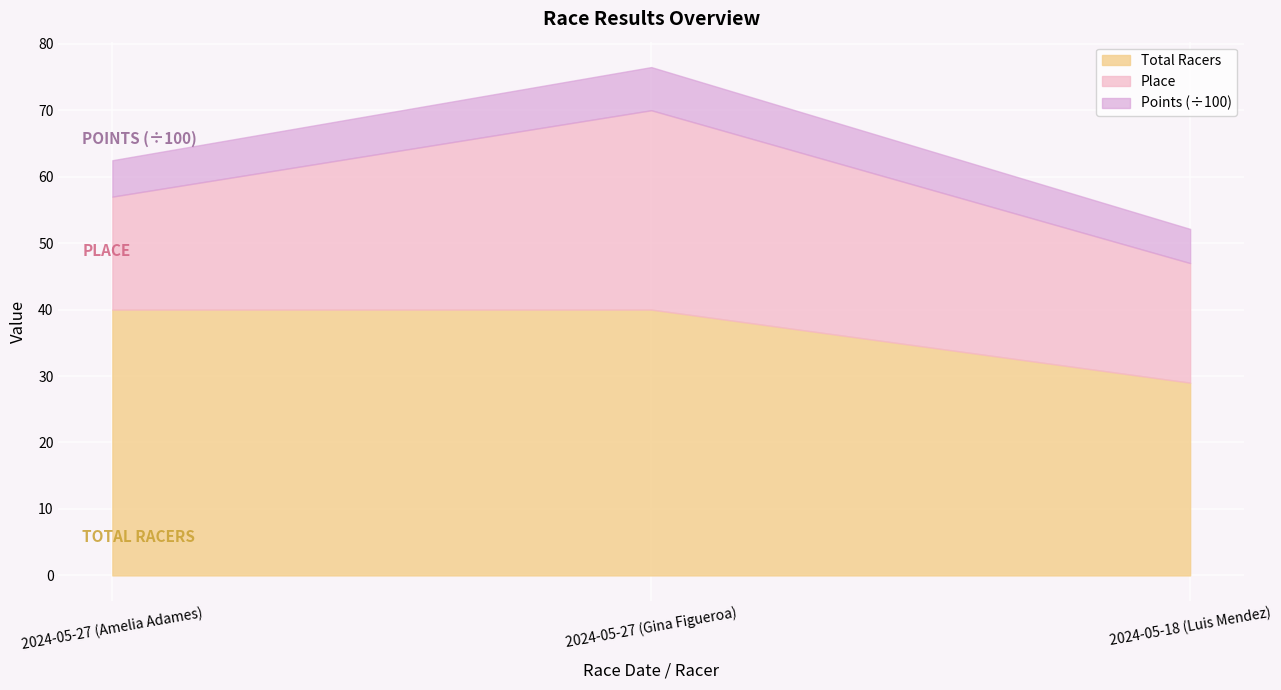

What is the smallest value displayed?

17.0